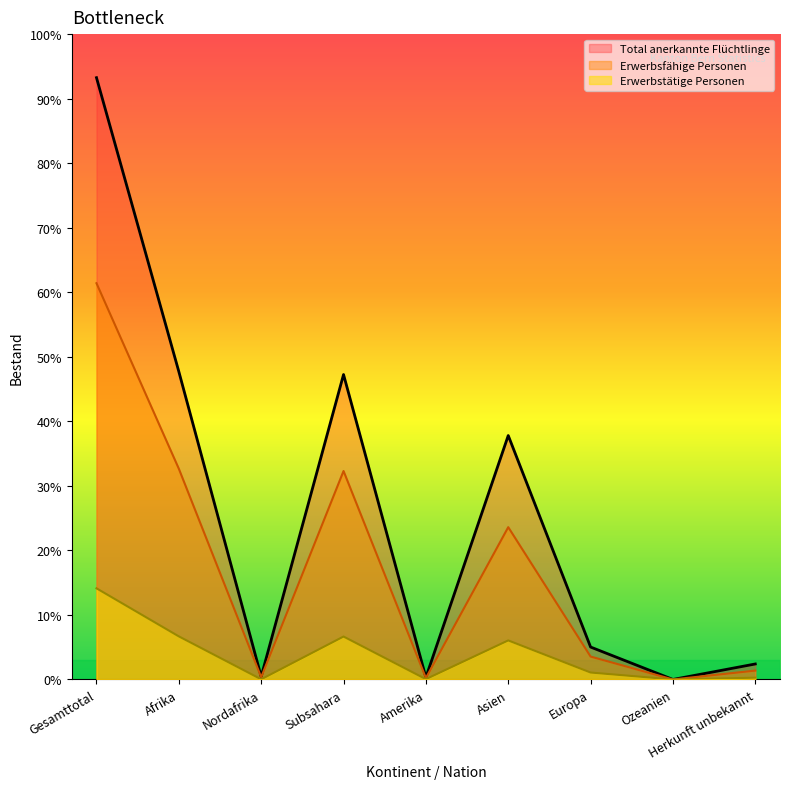

Is it true that Total anerkannte Flüchtlinge equals 3730 at Gesamttotal?

True